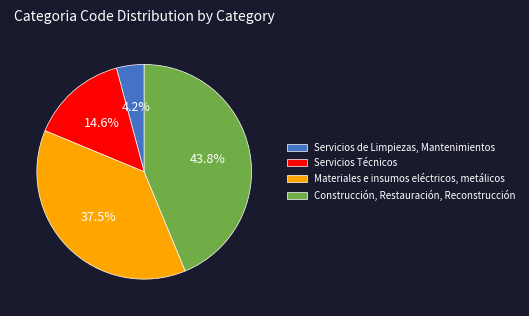

Is there a majority slice in this chart?

No